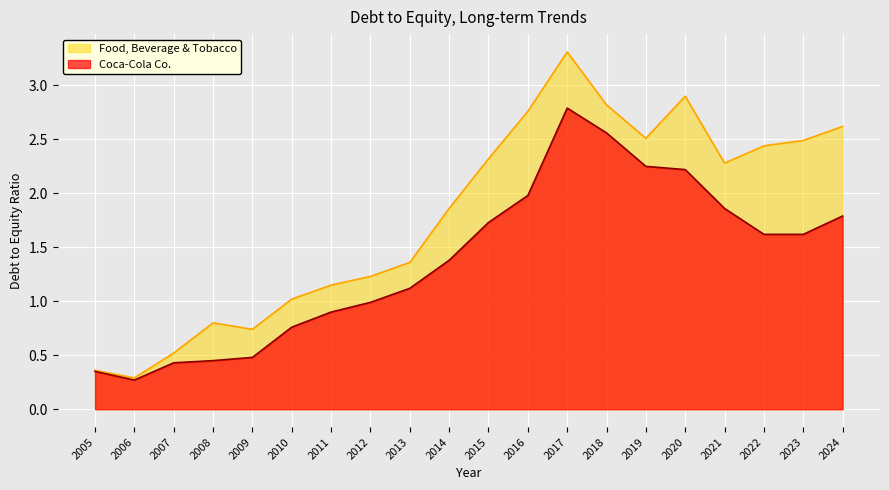

Reading left to right, what are all the values shown in this chart?

Coca-Cola Co.: 2024=1.8	2023=1.6	2022=1.6	2021=1.9	2020=2.2	2019=2.2	2018=2.6	2017=2.8	2016=2.0	2015=1.7	2014=1.4	2013=1.1	2012=1.0	2011=0.9	2010=0.8	2009=0.5	2008=0.5	2007=0.4	2006=0.3	2005=0.3
Food, Beverage & Tobacco: 2024=2.6	2023=2.5	2022=2.4	2021=2.3	2020=2.9	2019=2.5	2018=2.8	2017=3.3	2016=2.8	2015=2.3	2014=1.9	2013=1.4	2012=1.2	2011=1.1	2010=1.0	2009=0.7	2008=0.8	2007=0.5	2006=0.3	2005=0.4